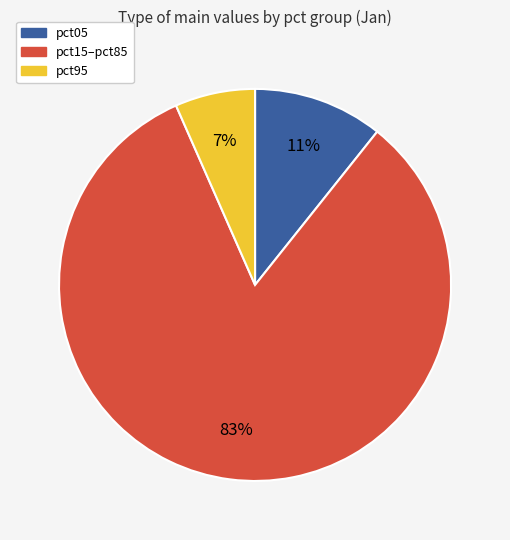

Is there a majority slice in this chart?

Yes